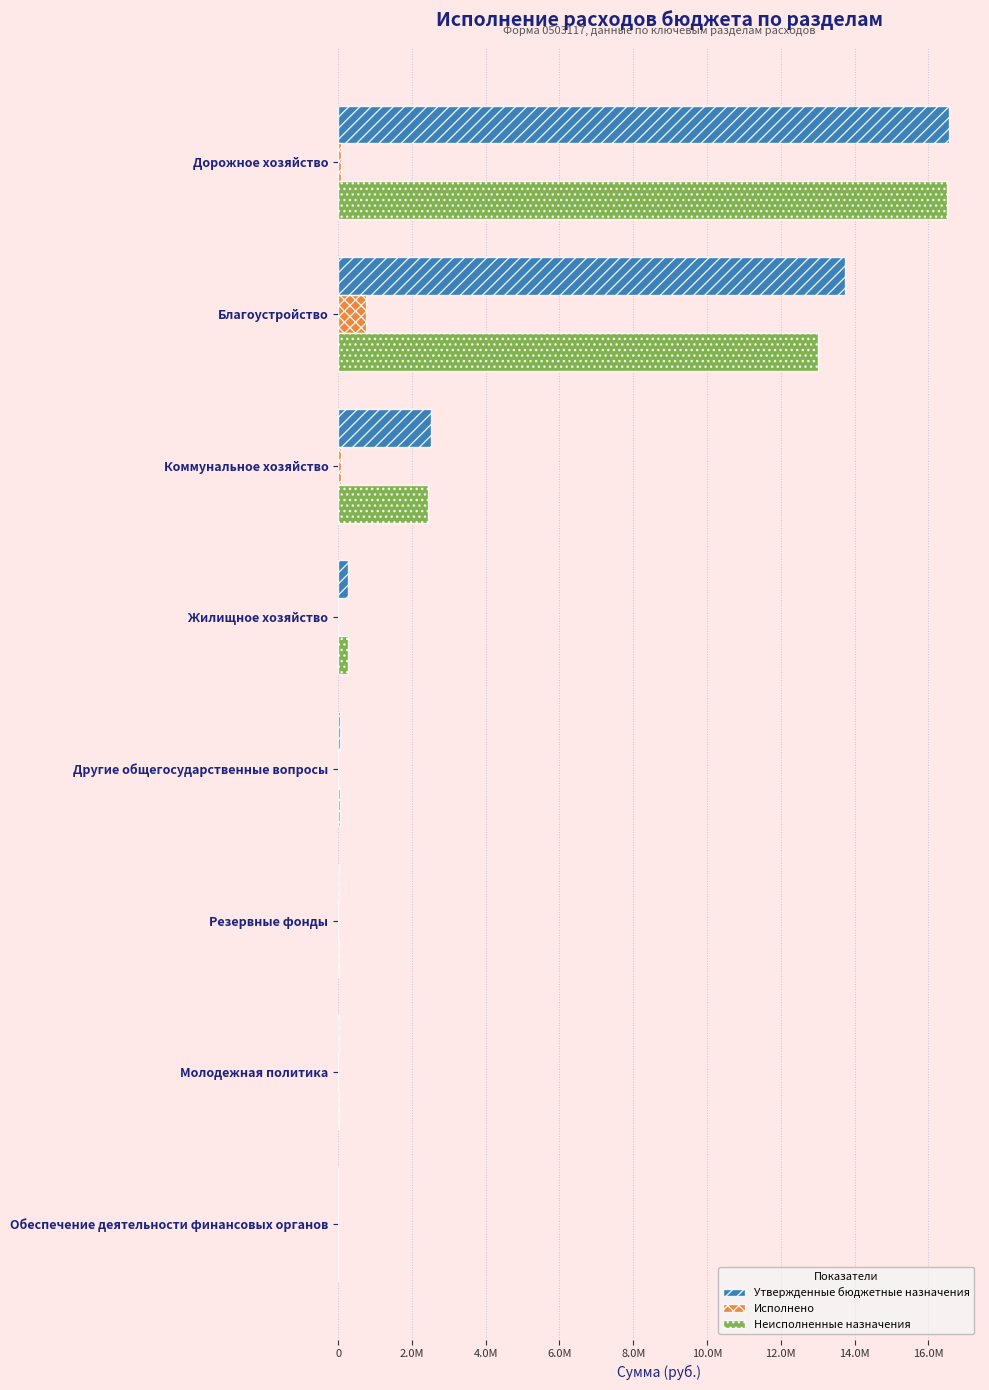

At how many categories does at least one series exceed 10082012?

2